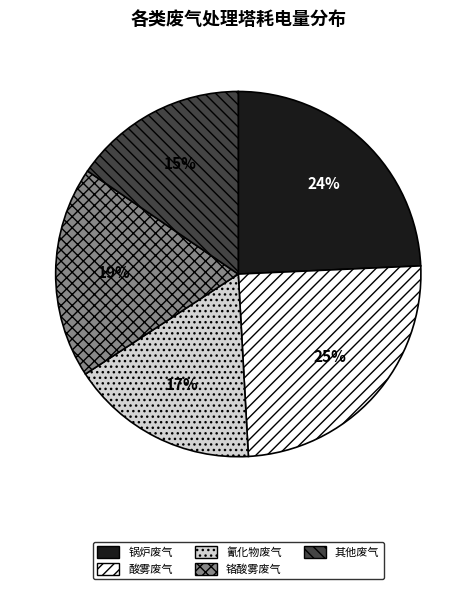

What percentage is the 其他废气 slice, to the nearest percent?

15%